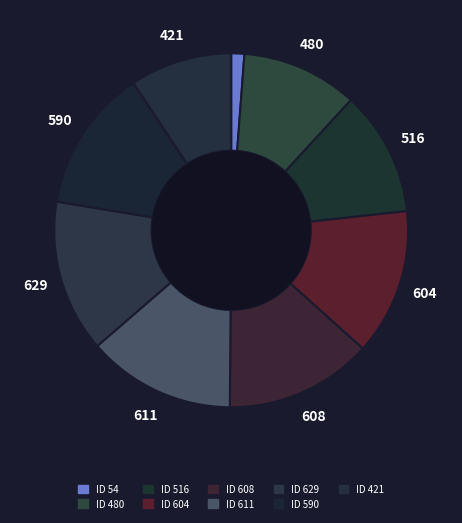

Does any single category account for the majority?

No